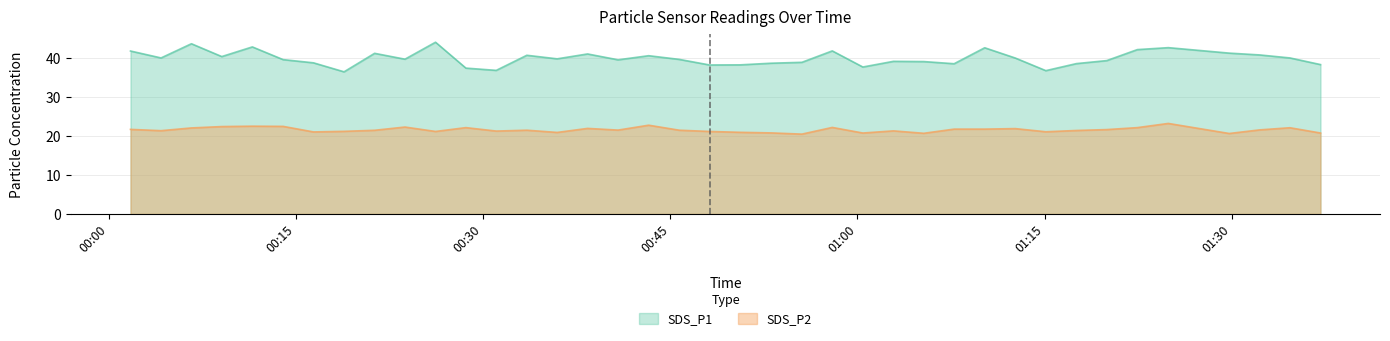

Which series has the largest total across all categories?

SDS_P1